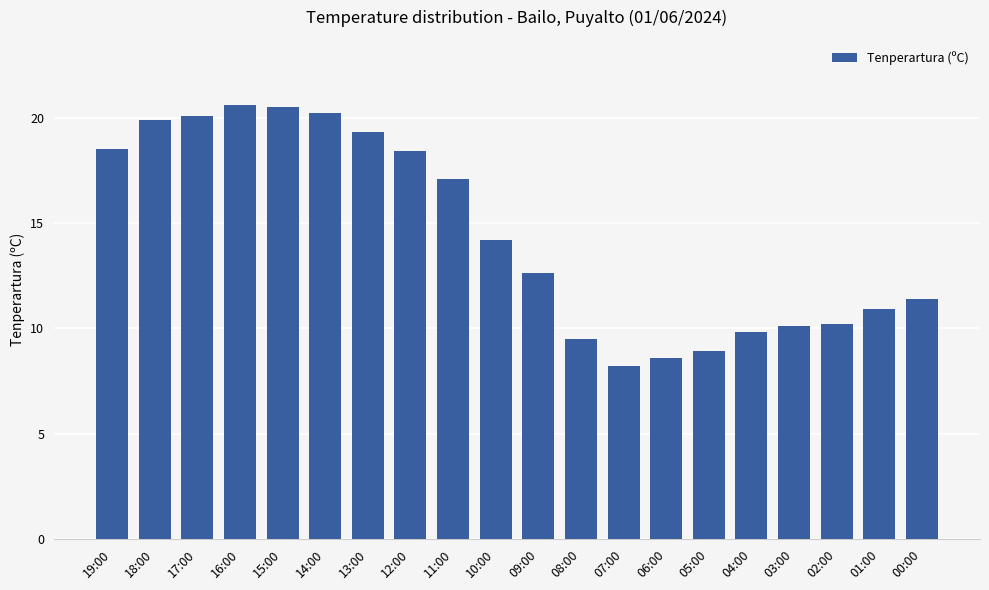

True or false: the data shows 18.4 at 12:00.

True